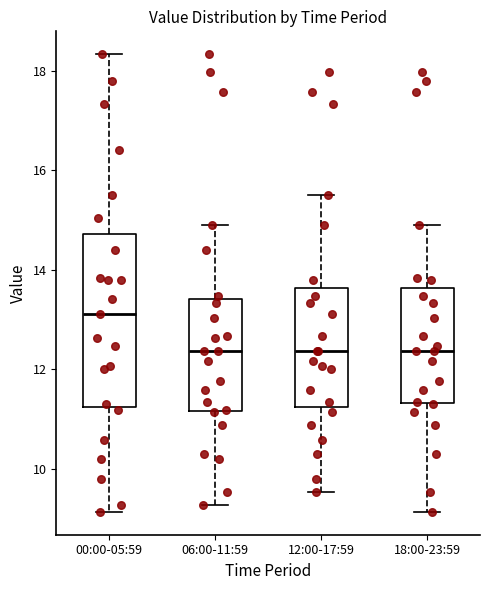

Which box is the tallest, from its lower edge to its upper edge?

00:00-05:59